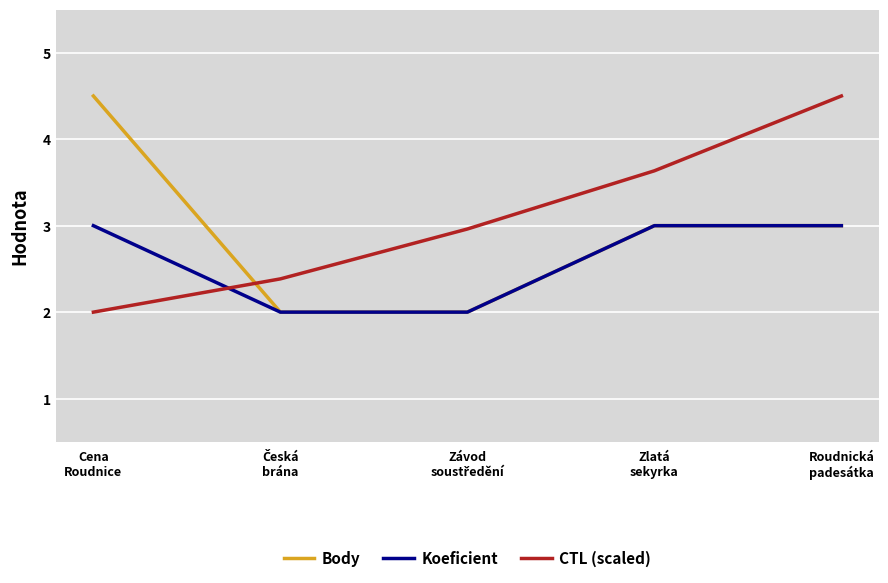

Rank the series by their average value, from highest to lowest.

CTL (scaled), Body, Koeficient